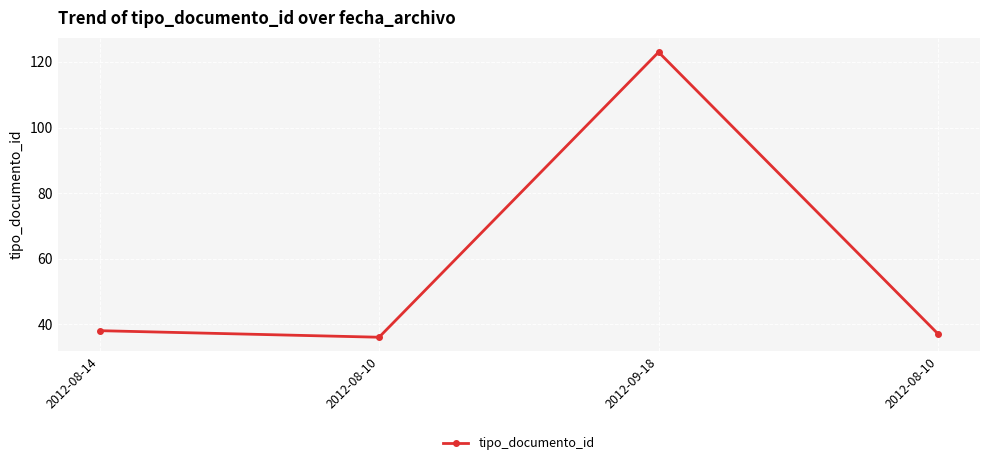

Reading left to right, list all the values displayed in this chart.

2012-08-14=38	2012-08-10=36	2012-09-18=123	2012-08-10=37